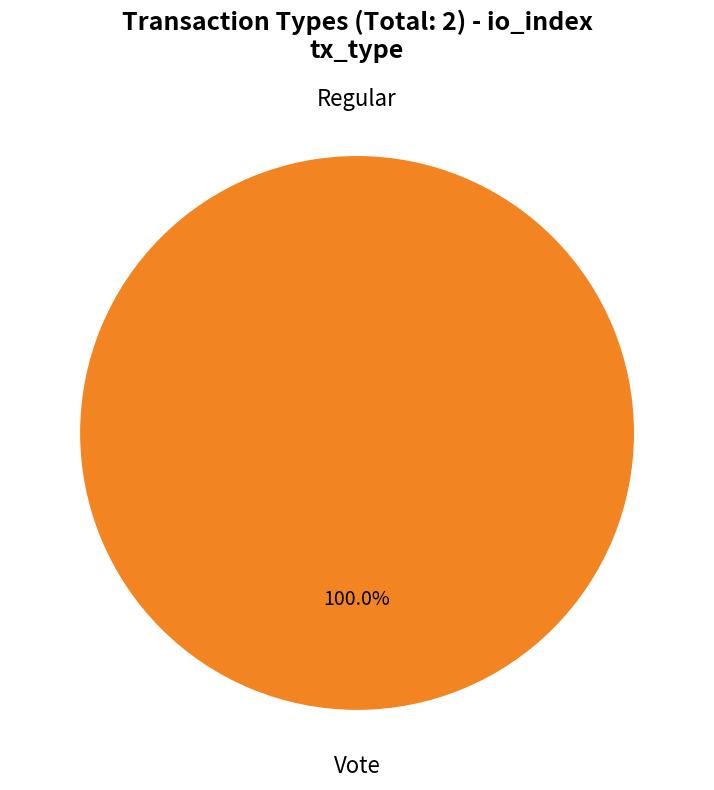

Rank the categories by value from lowest to highest.

Regular, Vote